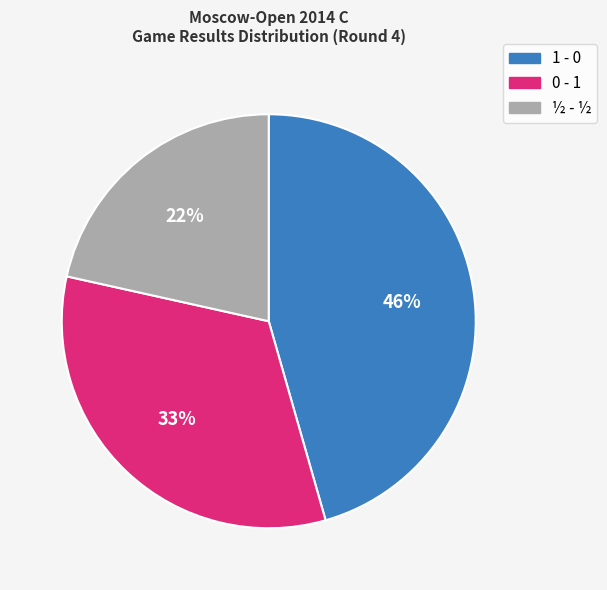

Which has a higher value, 0 - 1 or 1 - 0?

1 - 0